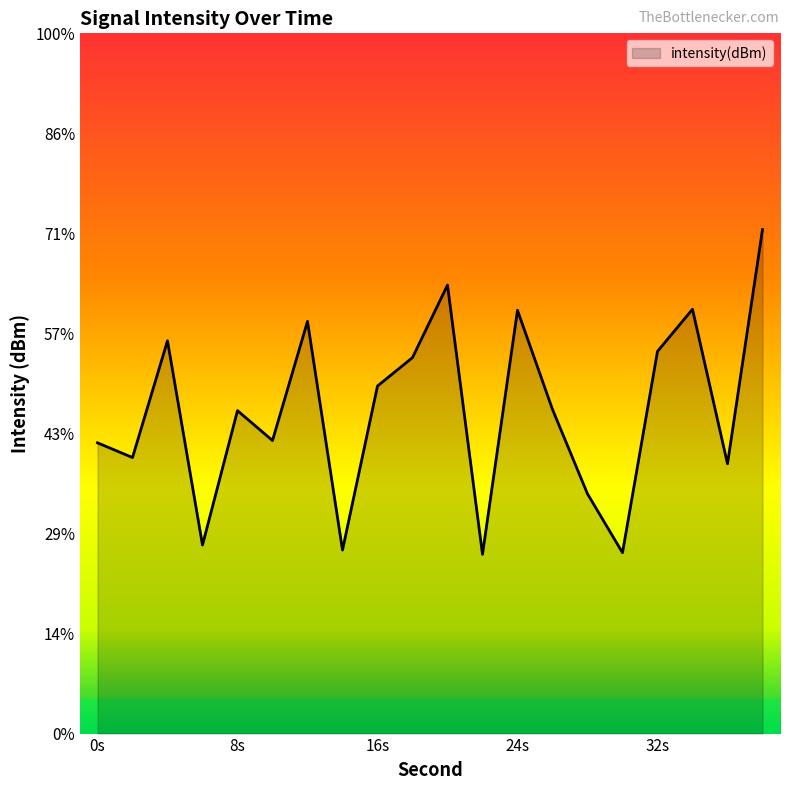

True or false: the data has more than 2 interior local peaks.

True